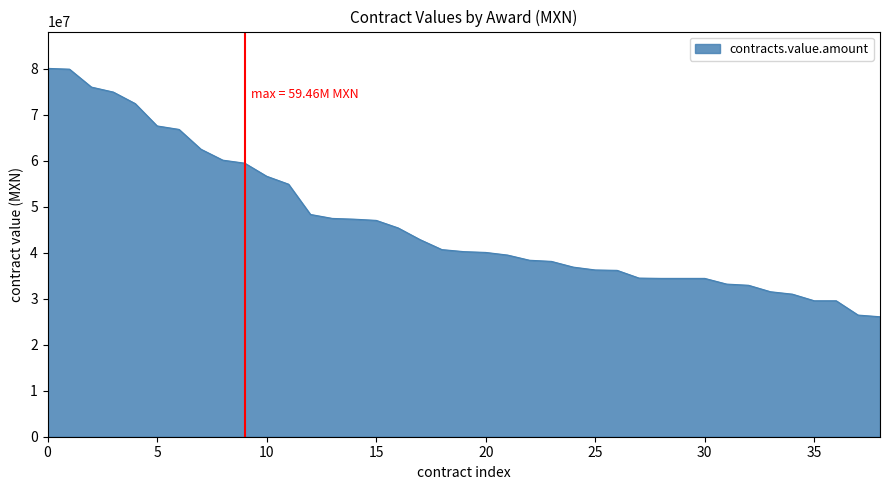

What is the smallest value displayed?

26080000.0